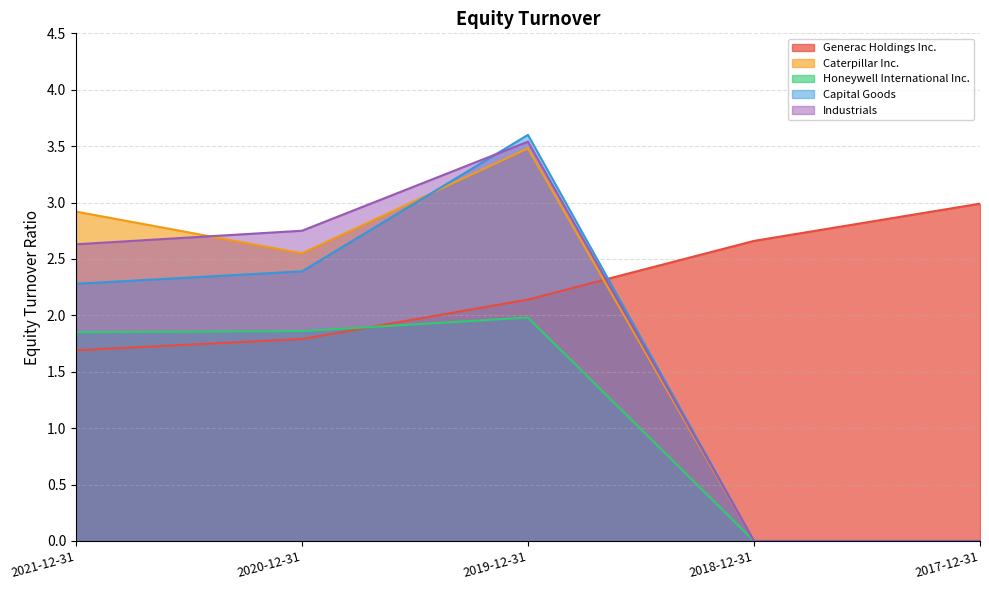

What are all the series names shown in the legend?

Generac Holdings Inc., Caterpillar Inc., Honeywell International Inc., Capital Goods, Industrials